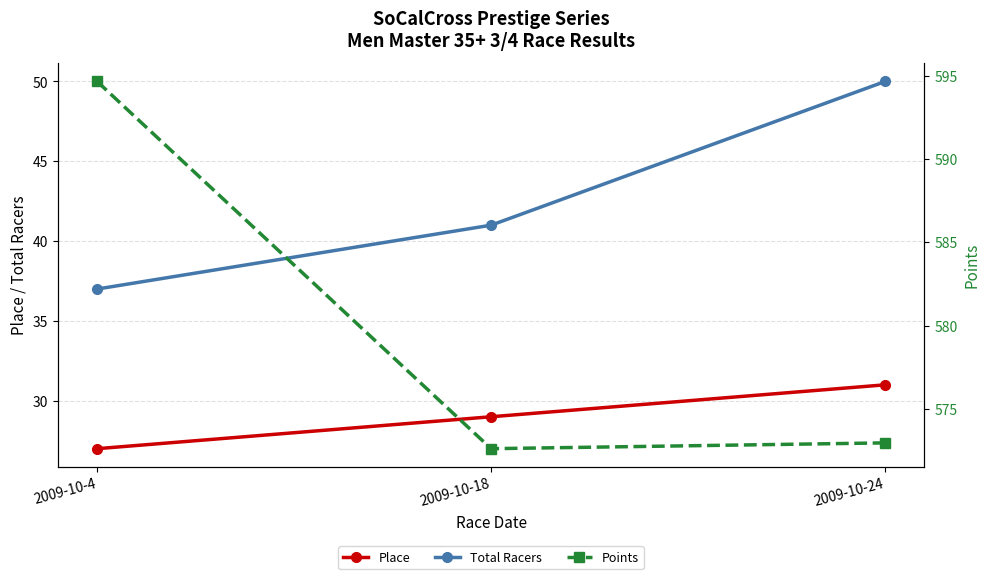

What is the total value across all series at 2009-10-18?

642.6